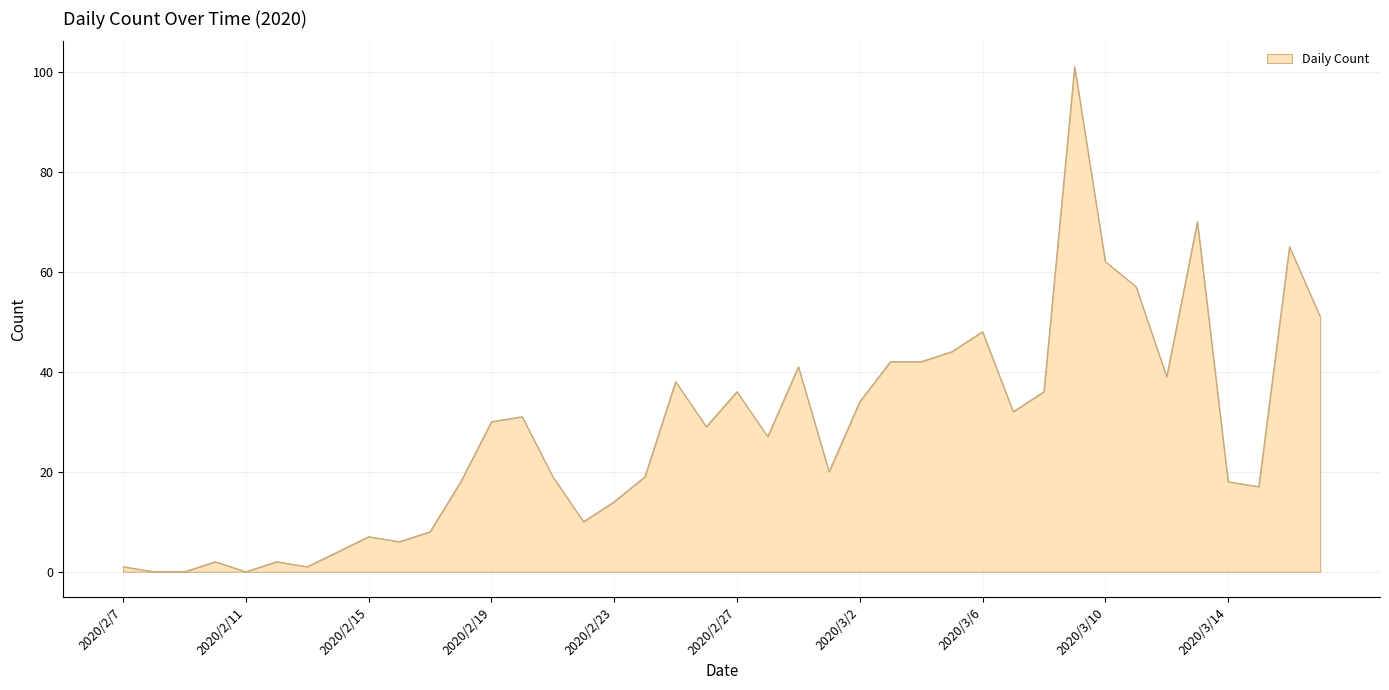

What is the maximum value shown in the chart?

101